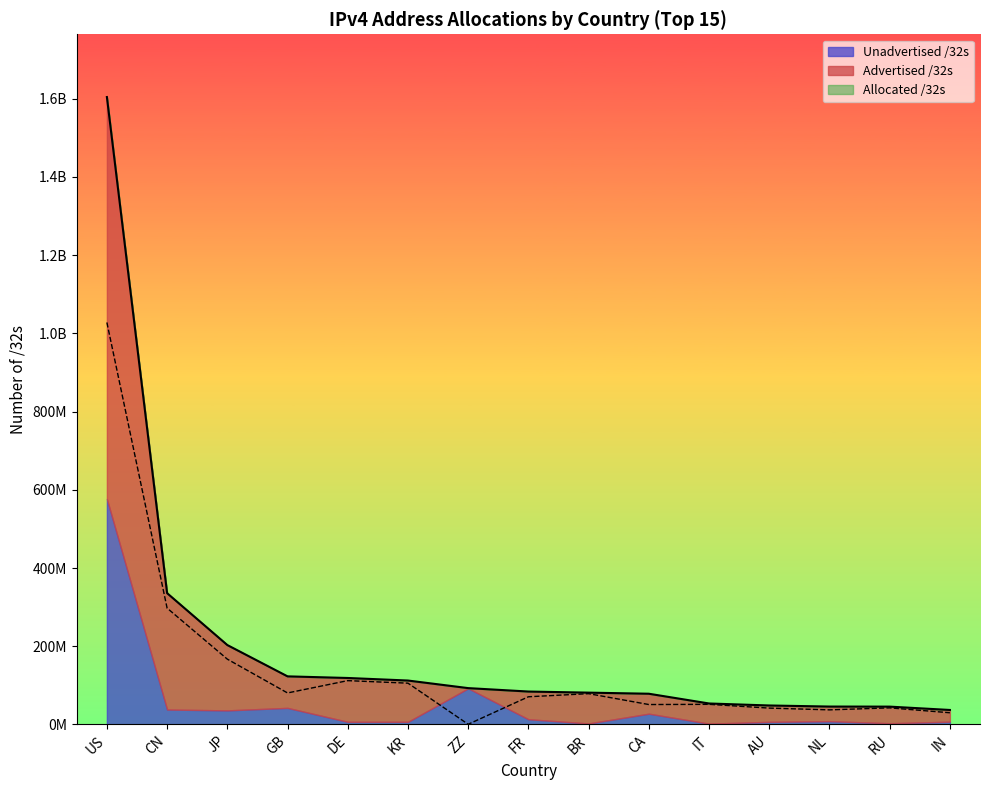

Does the chart have visible grid lines?

No